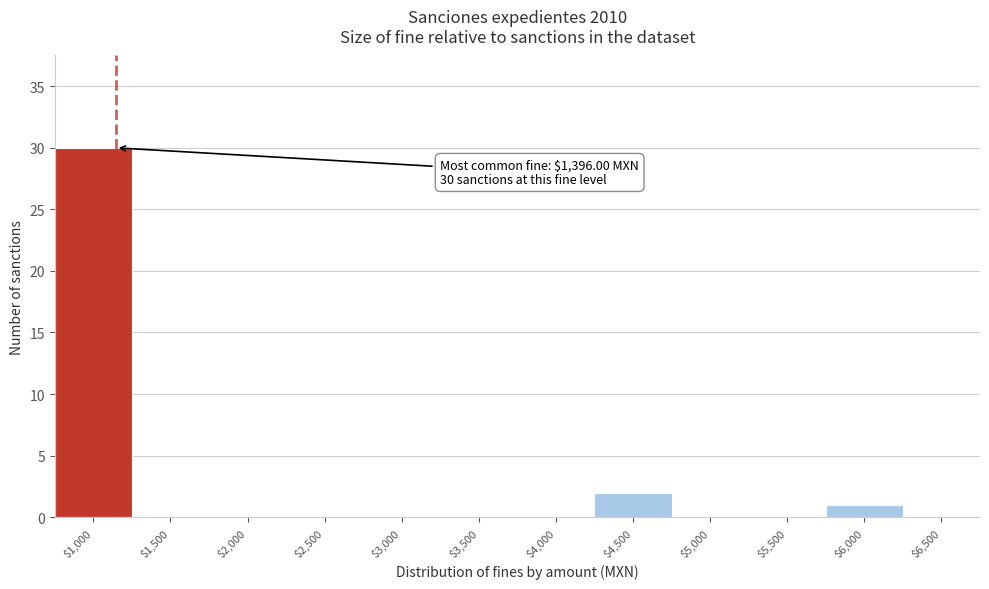

At which label is the value closest to 15?

$4,500